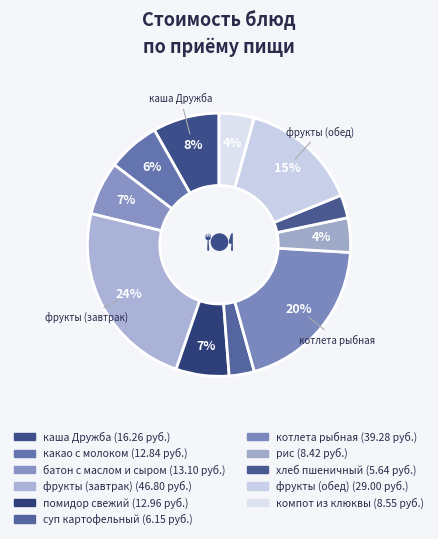

What is the smallest slice in the pie chart?

хлеб пшеничный